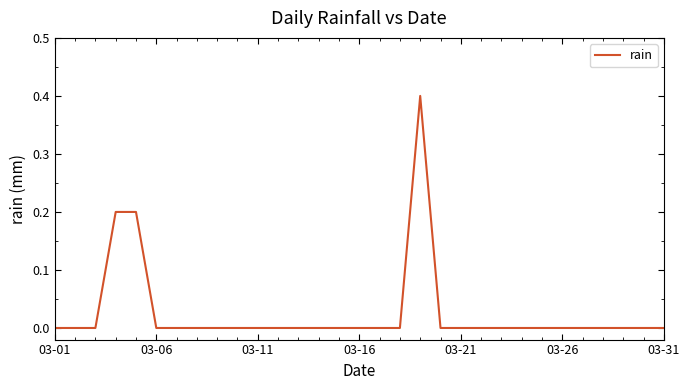

What is the maximum value shown in the chart?

0.4